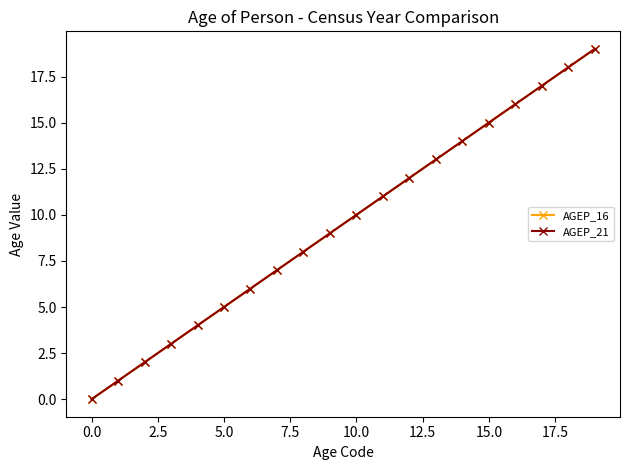

What is the maximum value shown in the chart?

19